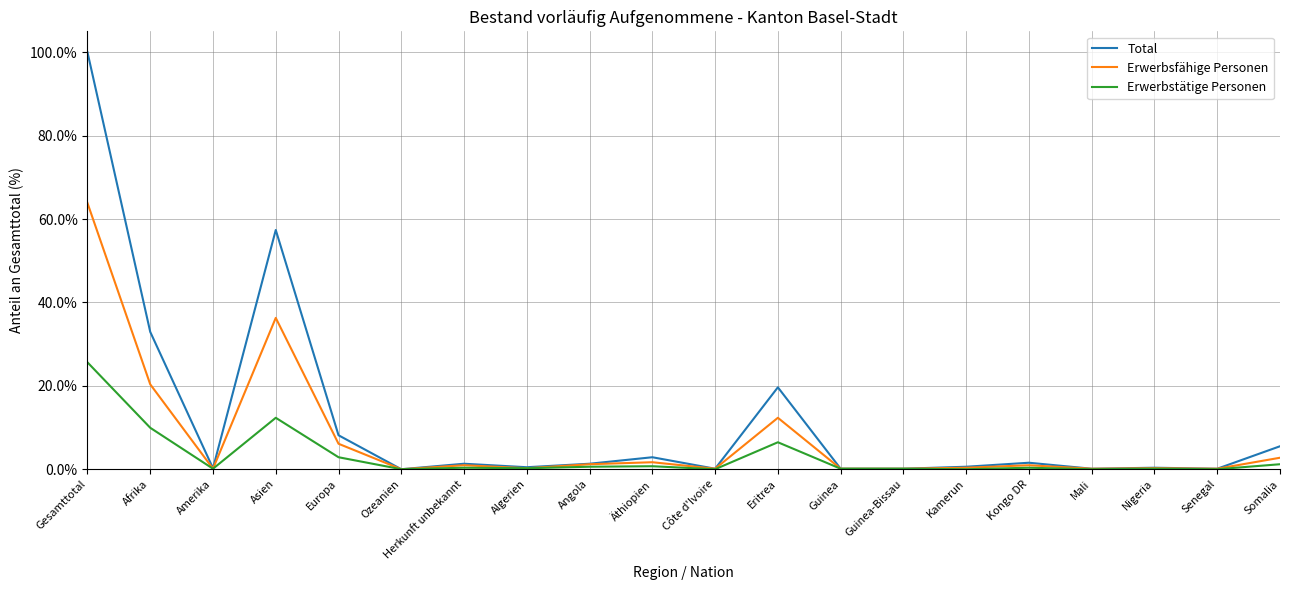

True or false: Erwerbstätige Personen has a value of 0.0 at Äthiopien.

False